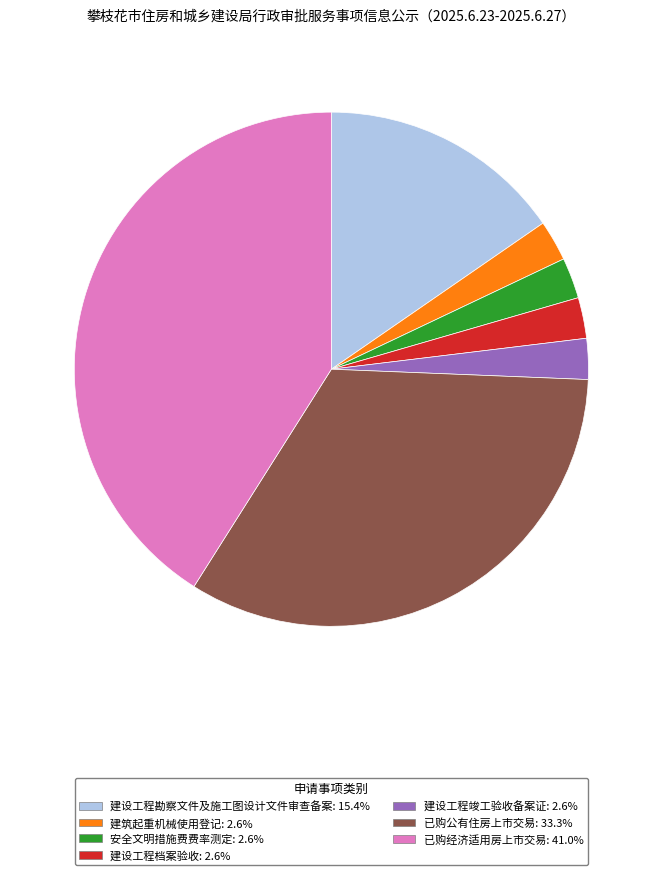

Is it true that 建设工程勘察文件及施工图设计文件审查备案 is 15% of the pie?

True